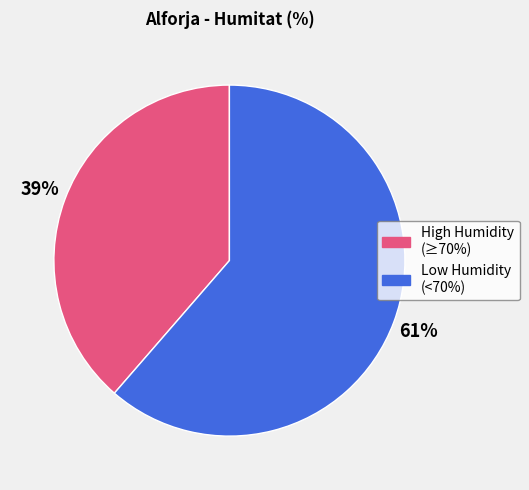

Combined, do Low Humidity (<70%) and High Humidity (≥70%) account for over 50%?

Yes